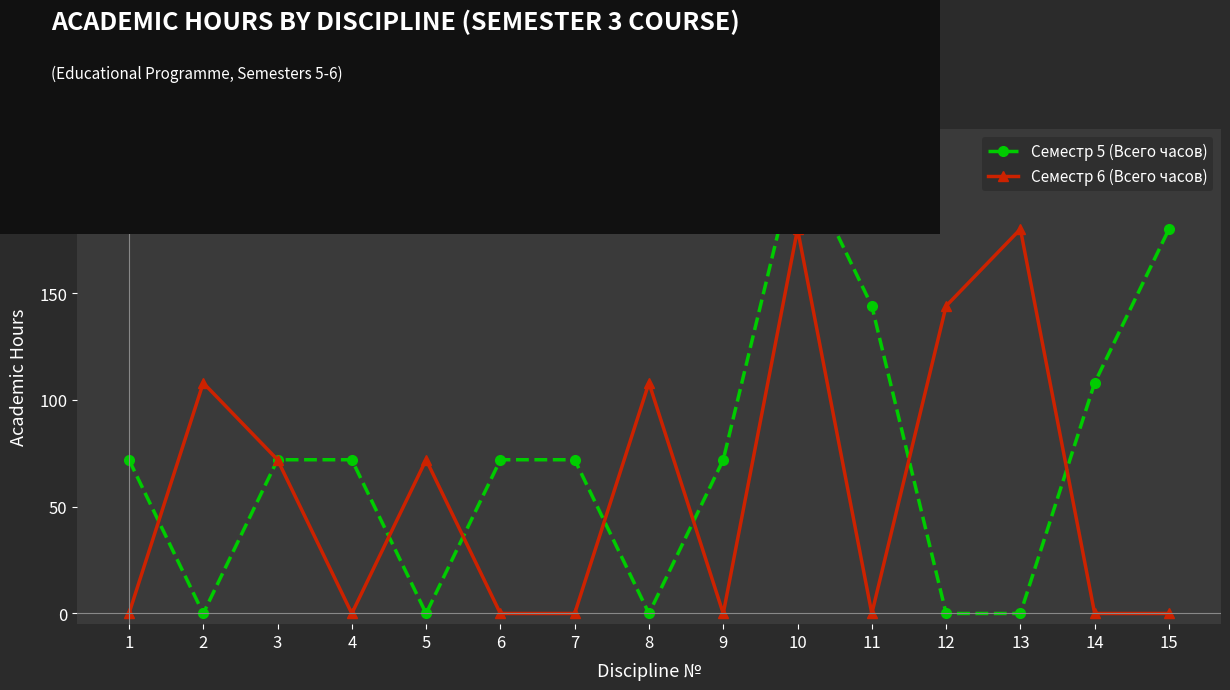

What is the difference between the second highest and second lowest values in the Семестр 6 (Всего часов) series?

180